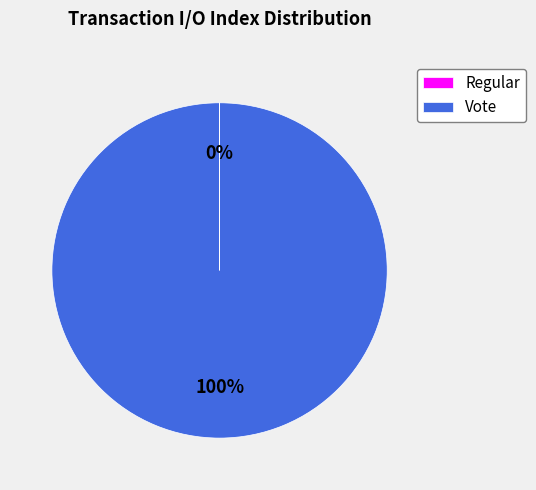

To the nearest percent, what is the average slice percentage?

50%